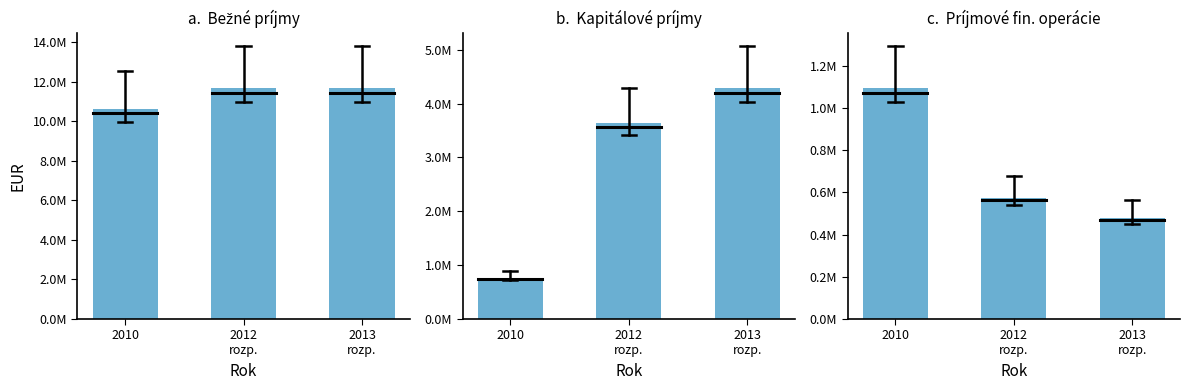

List the series in order of their overall mean, lowest first.

Príjmové fin. operácie, Kapitálové príjmy, Bežné príjmy